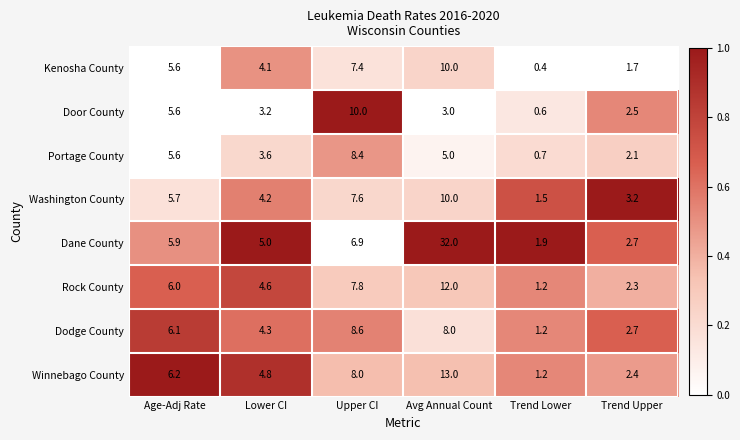

Is it true that Dodge County equals 6.0 at Lower CI?

False